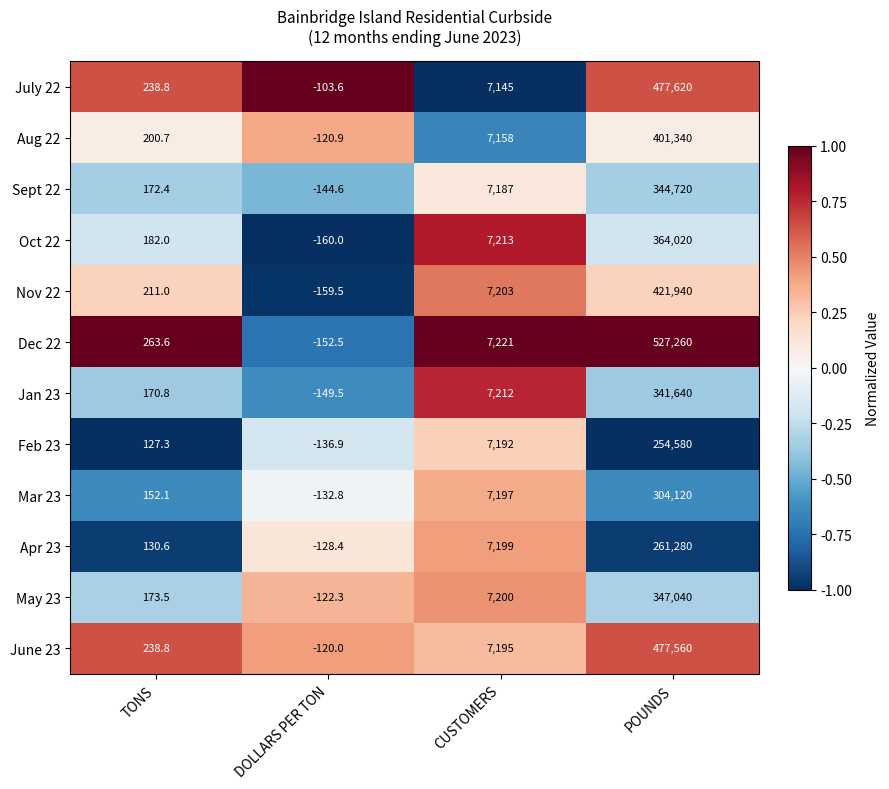

Which series has the widest spread of values?

Dec 22